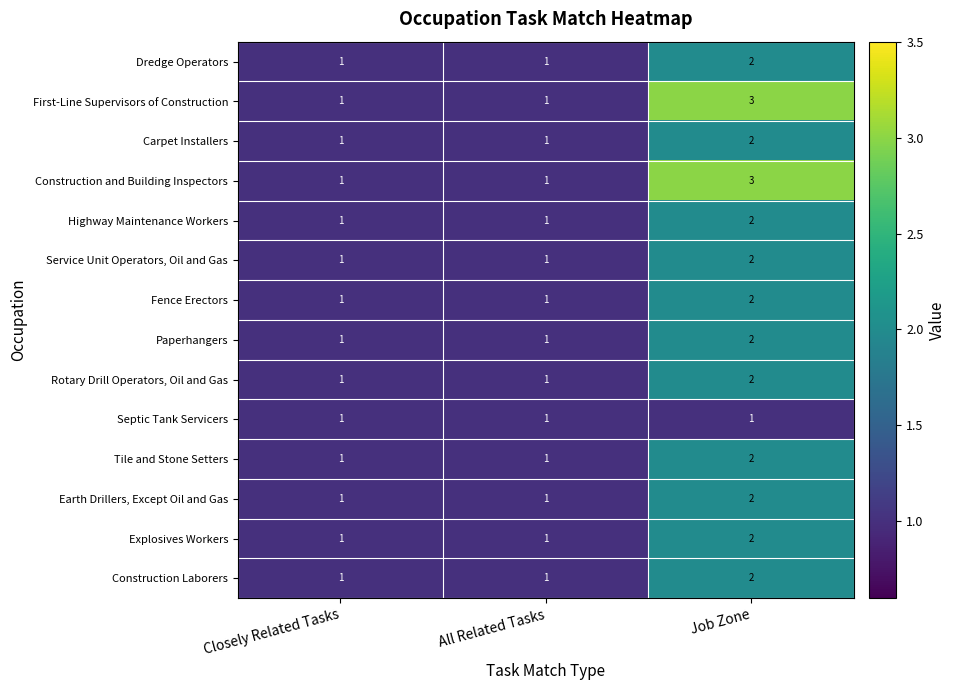

What is the minimum value shown in the chart?

1